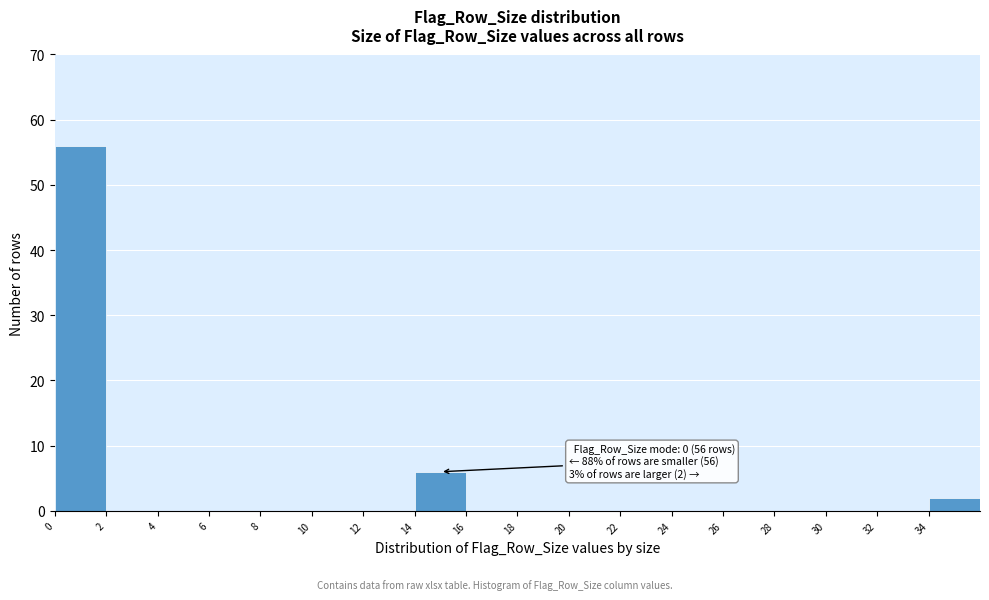

Over which range of the x-axis is the bar tallest?

0 to 2